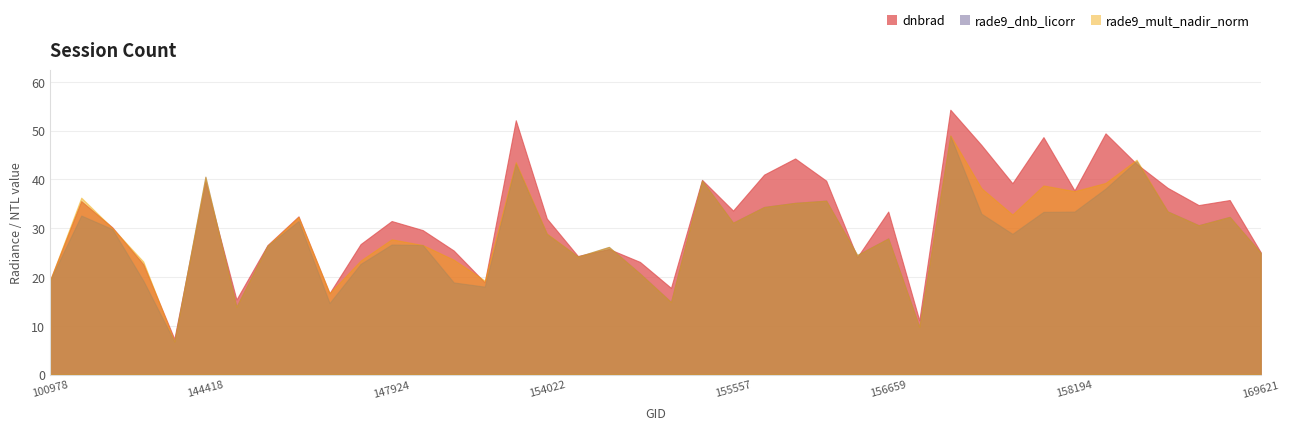

What is the value of the dnbrad point at the 37th from the left?

38.3